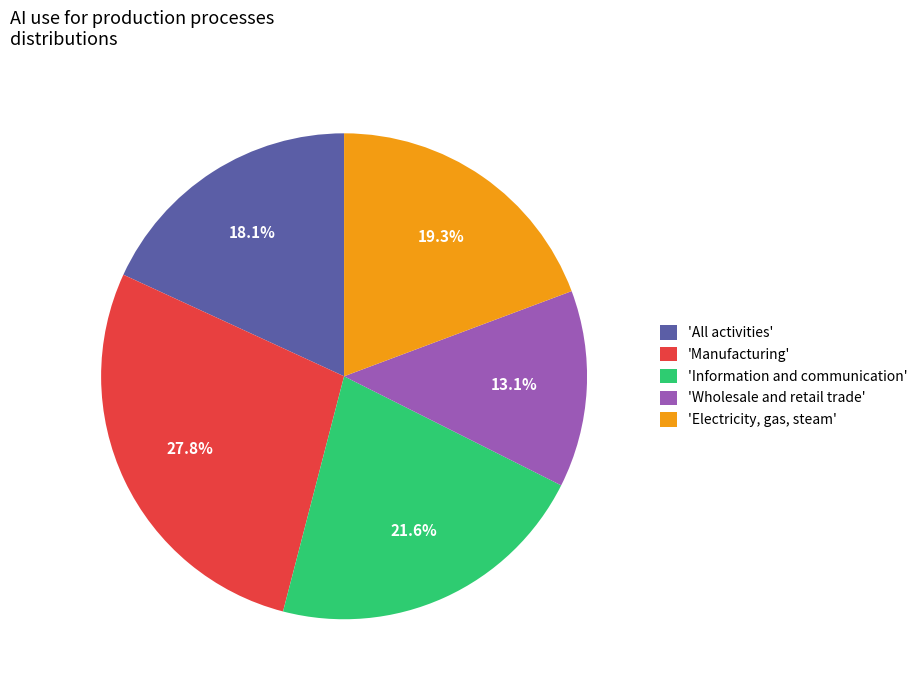

Approximately how many times larger is the value at 'Manufacturing' compared to 'Electricity, gas, steam'?

1.4